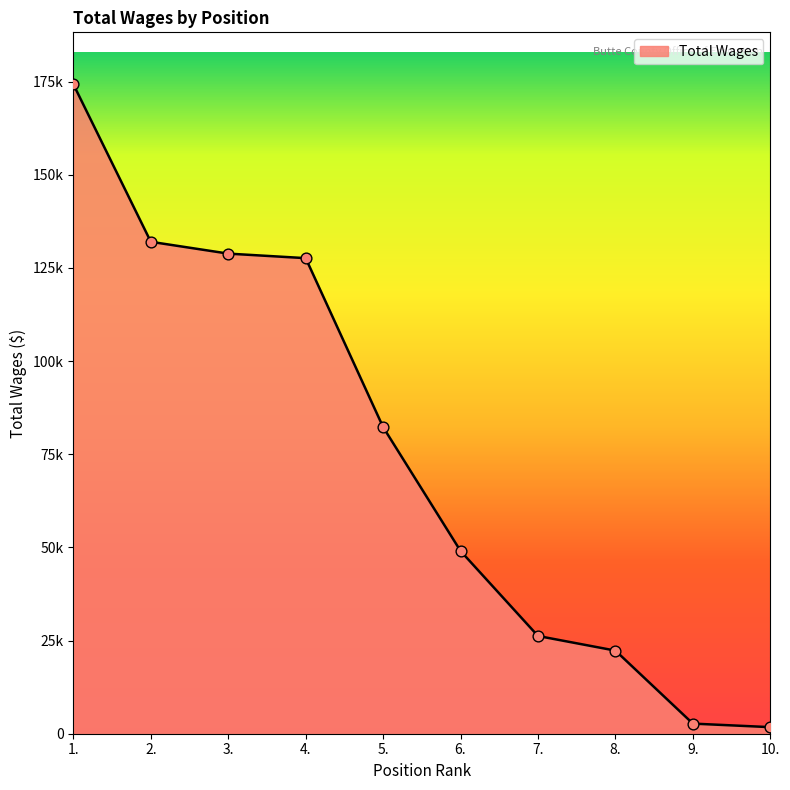

Does the chart have visible grid lines?

No